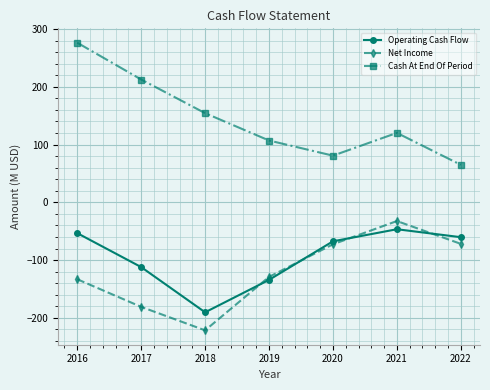

At which category is the sum across all series the highest?

2016